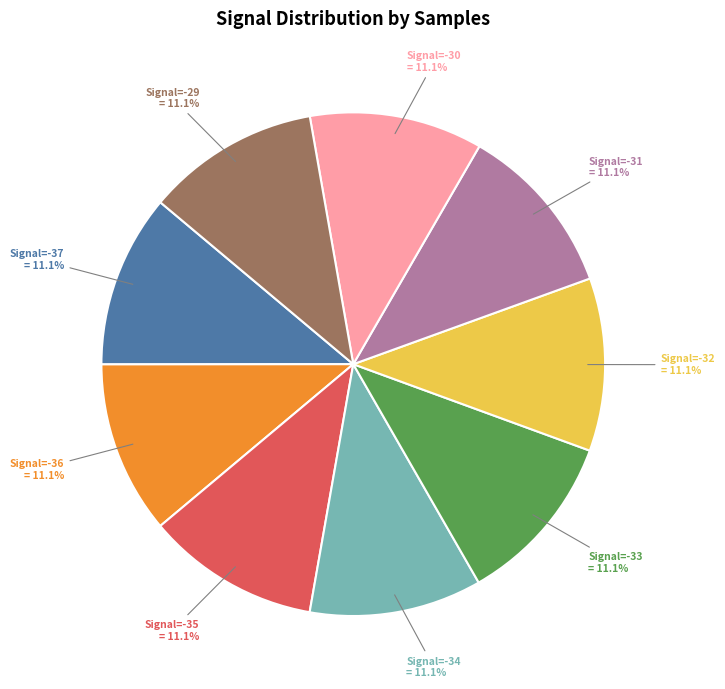

What is the ratio of the value at Signal=-32 to the value at Signal=-31?

1.0